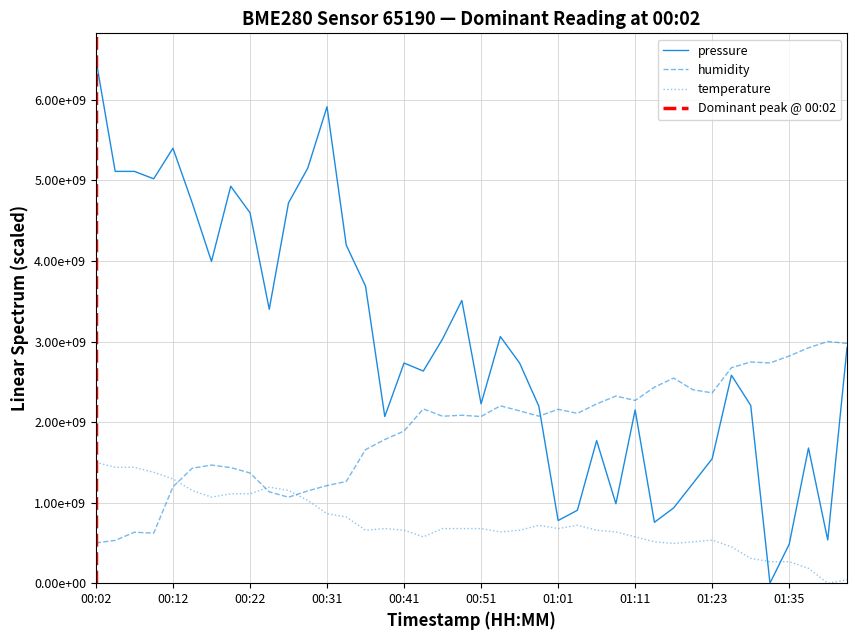

What is the total value across all series at 00:59?

4988118248.0